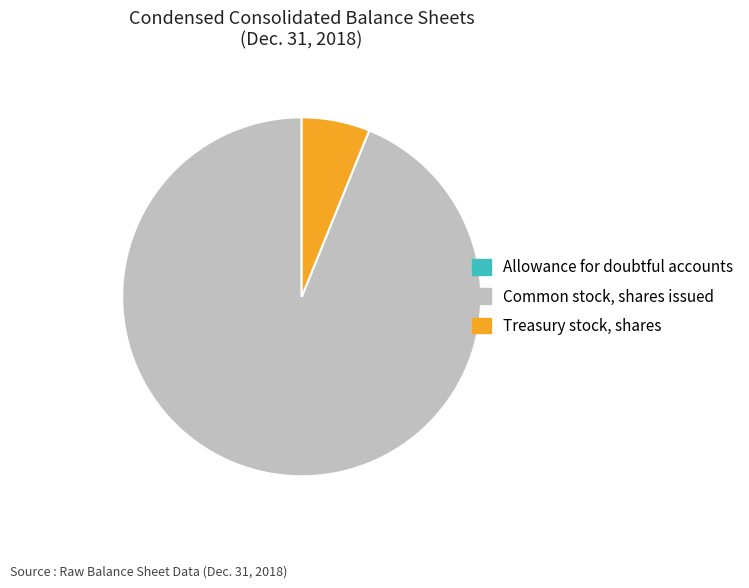

The Treasury stock, shares slice represents 6% of the pie. True or false?

True